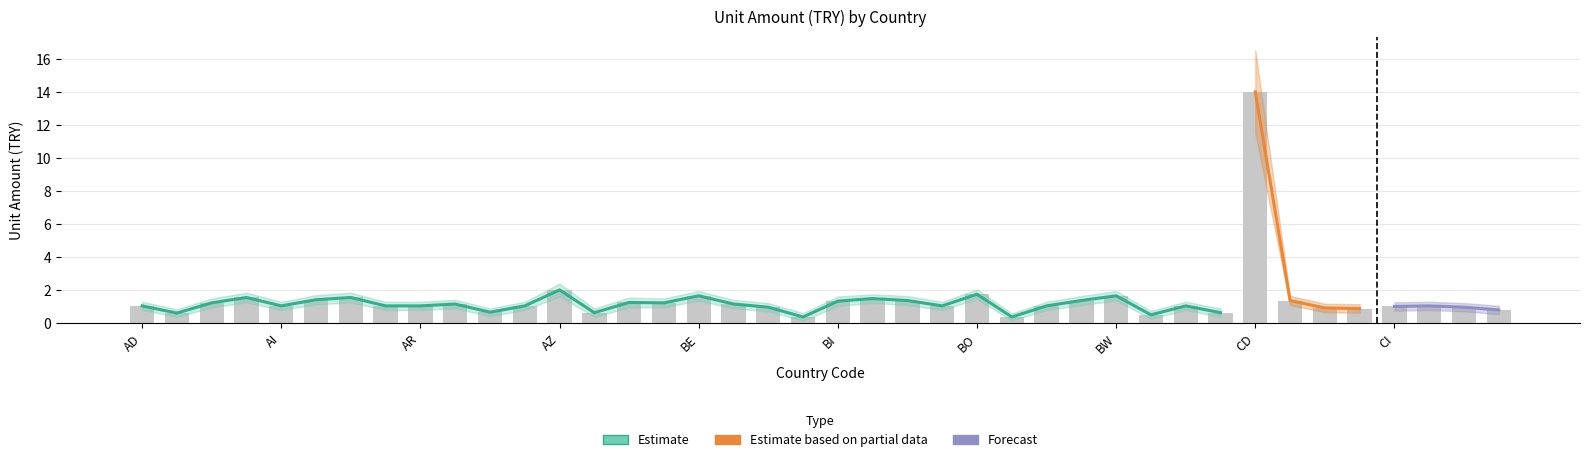

Reading right to left, extract all data points from this chart.

Unit Amount (TRY): CM=0.8	CL=1.0	CK=1.1	CI=1.0	CH=0.9	CG=0.9	CF=1.4	CD=14.0	CA=0.6	BZ=1.1	BY=0.5	BW=1.7	BT=1.4	BS=1.1	BR=0.4	BO=1.8	BN=1.1	BM=1.4	BJ=1.5	BI=1.3	BH=0.4	BG=1.0	BF=1.2	BE=1.7	BD=1.2	BB=1.3	BA=0.6	AZ=2.0	AW=1.1	AU=0.7	AT=1.2	AR=1.1	AO=1.1	AM=1.6	AL=1.4	AI=1.1	AG=1.6	AF=1.2	AE=0.6	AD=1.1
Upper Bound: CM=1.1	CL=1.2	CK=1.3	CI=1.3	CH=1.1	CG=1.2	CF=1.6	CD=16.5	CA=0.9	BZ=1.3	BY=0.8	BW=1.9	BT=1.6	BS=1.3	BR=0.6	BO=2.0	BN=1.3	BM=1.6	BJ=1.8	BI=1.6	BH=0.6	BG=1.2	BF=1.4	BE=1.9	BD=1.5	BB=1.6	BA=0.9	AZ=2.4	AW=1.3	AU=0.9	AT=1.4	AR=1.3	AO=1.3	AM=1.9	AL=1.7	AI=1.3	AG=1.9	AF=1.5	AE=0.8	AD=1.3
Lower Bound: CM=0.6	CL=0.7	CK=0.8	CI=0.8	CH=0.6	CG=0.7	CF=1.1	CD=11.5	CA=0.4	BZ=0.8	BY=0.3	BW=1.4	BT=1.1	BS=0.8	BR=0.2	BO=1.5	BN=0.8	BM=1.1	BJ=1.2	BI=1.1	BH=0.1	BG=0.7	BF=0.9	BE=1.4	BD=1.0	BB=1.0	BA=0.4	AZ=1.6	AW=0.8	AU=0.4	AT=0.9	AR=0.8	AO=0.8	AM=1.3	AL=1.1	AI=0.8	AG=1.3	AF=1.0	AE=0.4	AD=0.8